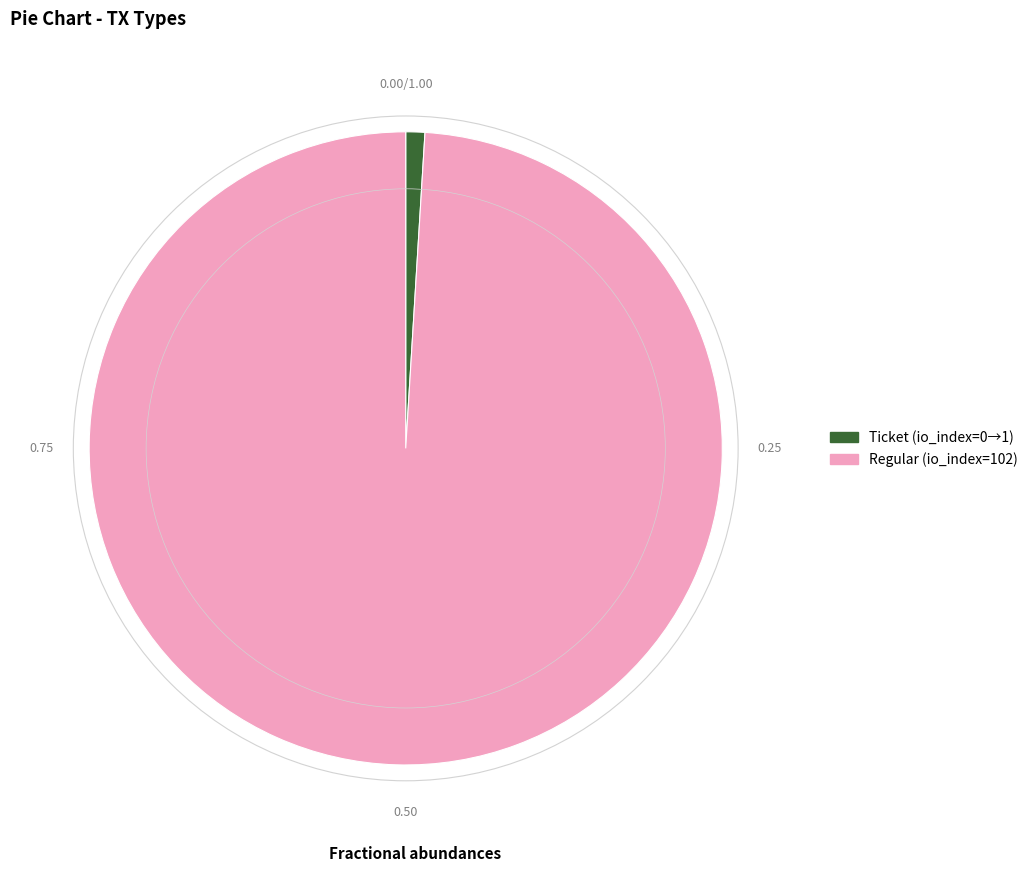

Does any single category account for the majority?

Yes